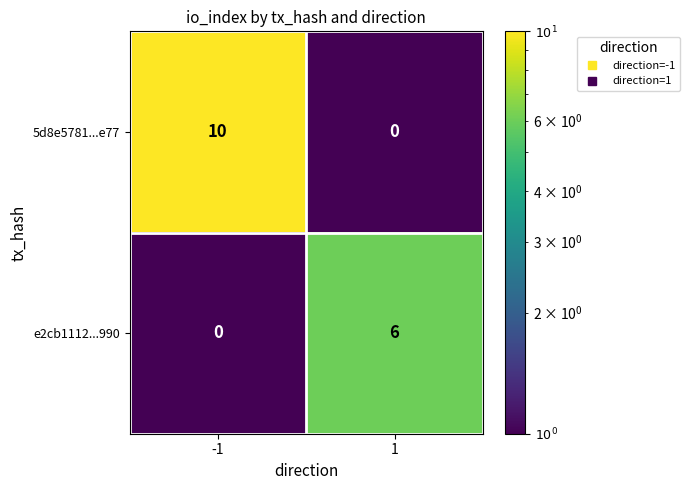

Which series has the largest total across all categories?

5d8e5781...e77